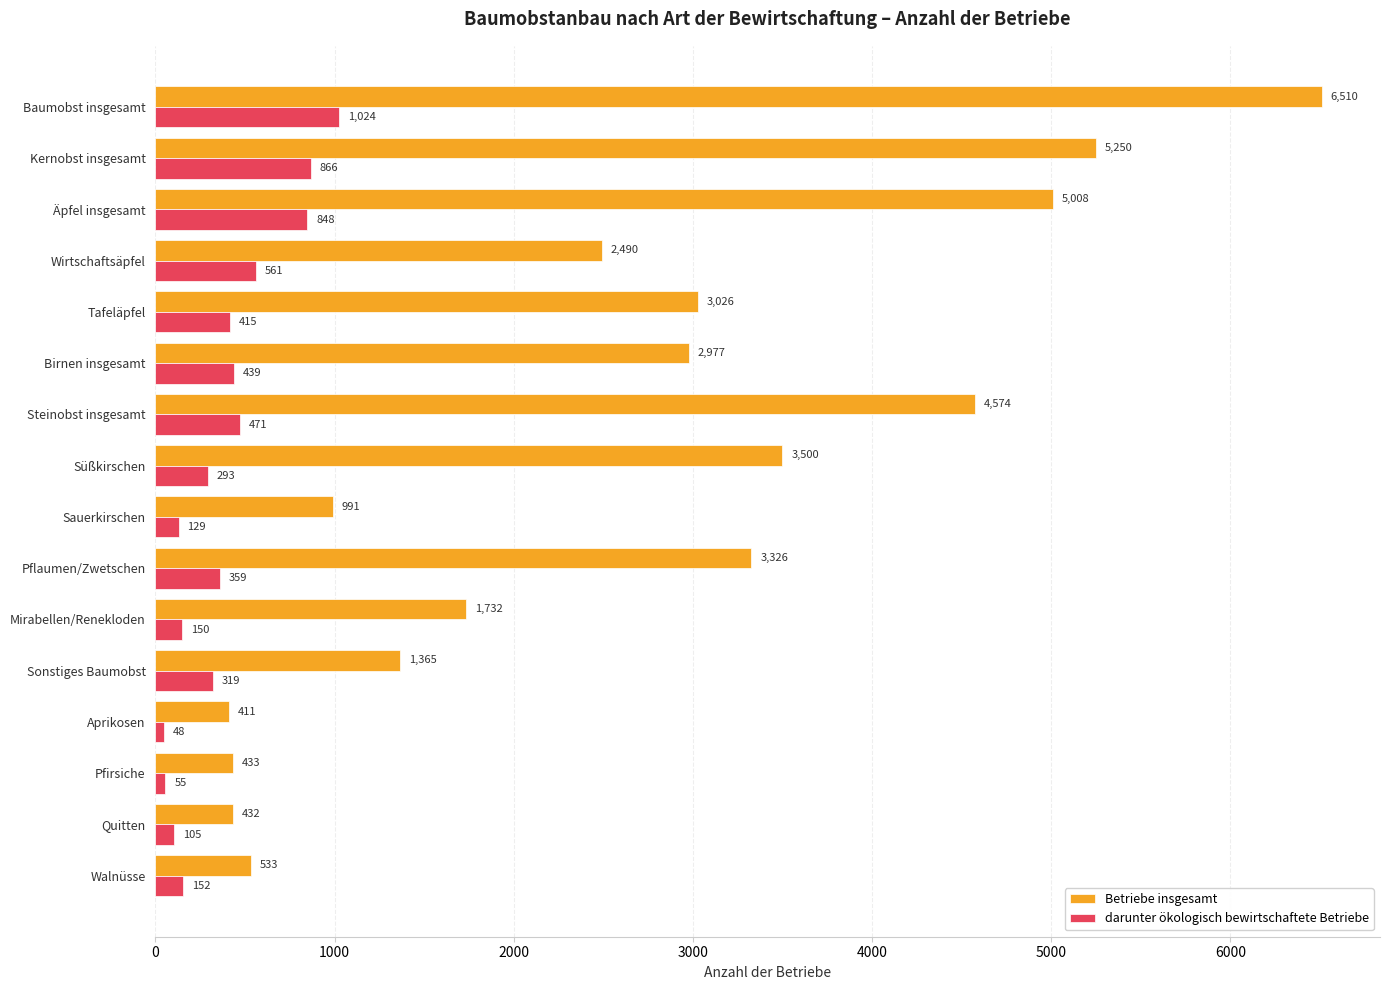

List the series in order of their peak value, highest first.

Betriebe insgesamt, darunter ökologisch bewirtschaftete Betriebe